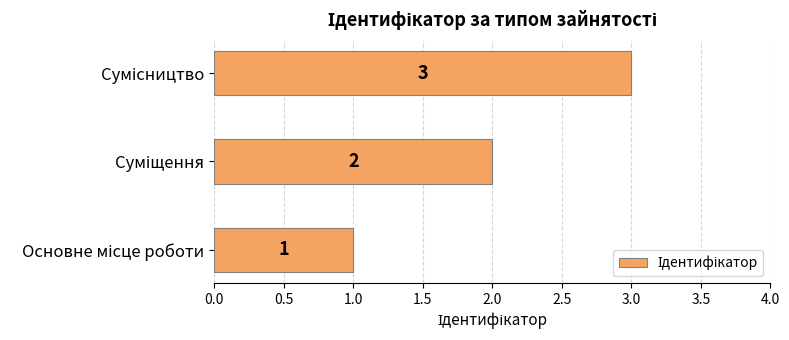

What is the sum of all values?

6